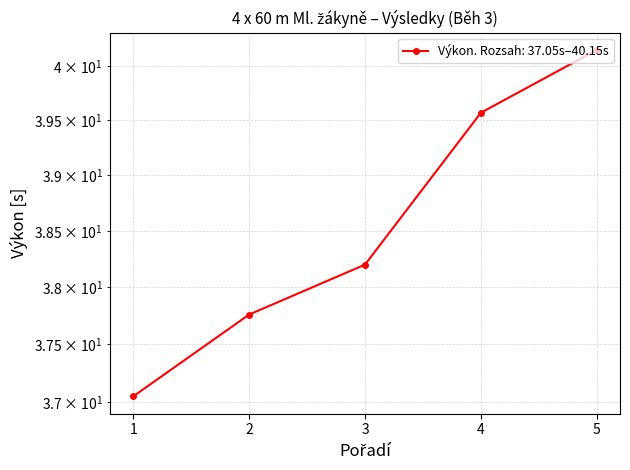

At which category does the chart reach its peak across all series?

5